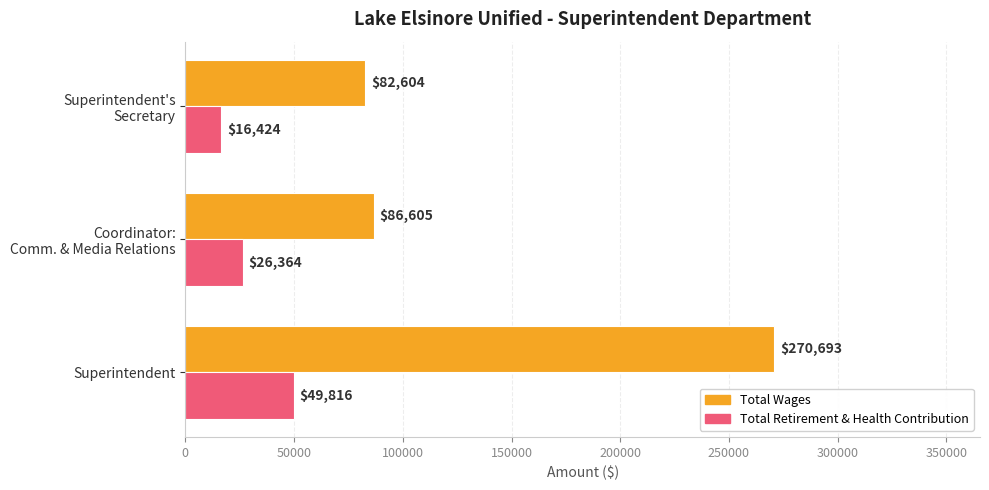

Which series has the largest total across all categories?

Total Wages